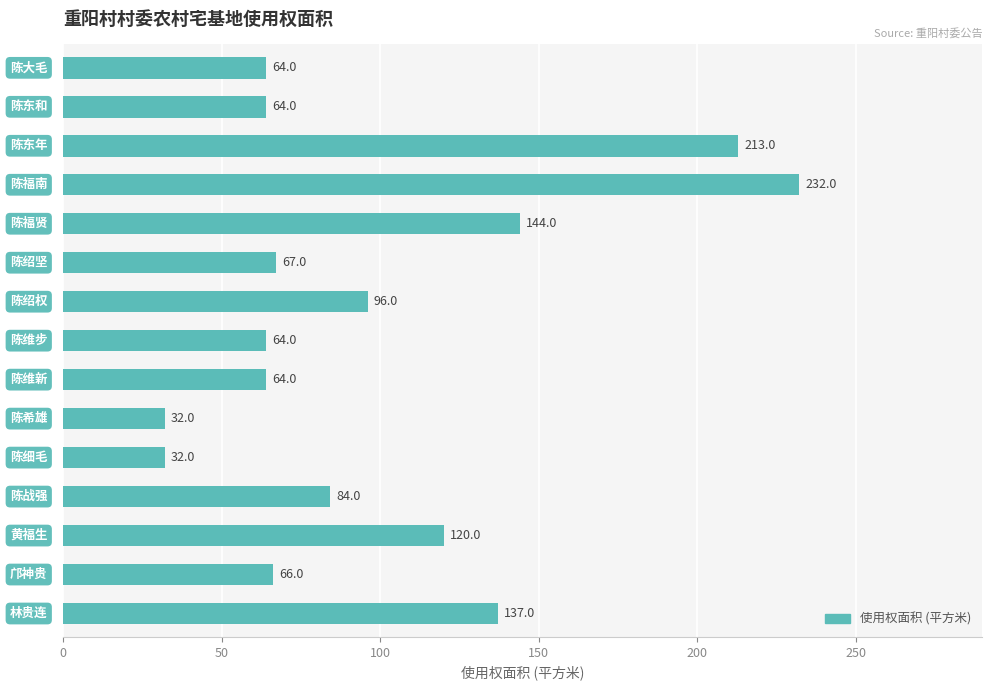

What is the value of the 15th bar from the top?

137